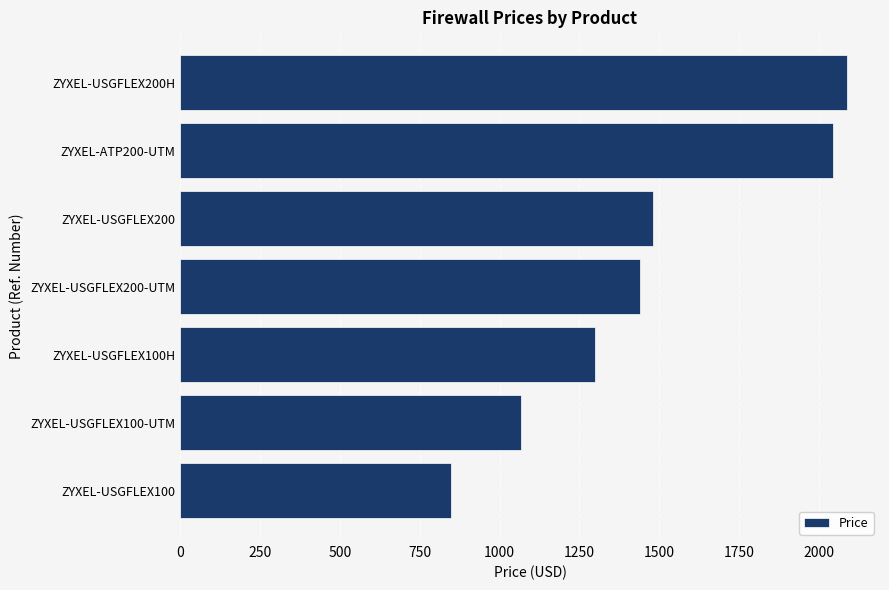

What is the difference between the second highest and minimum values?

1195.4